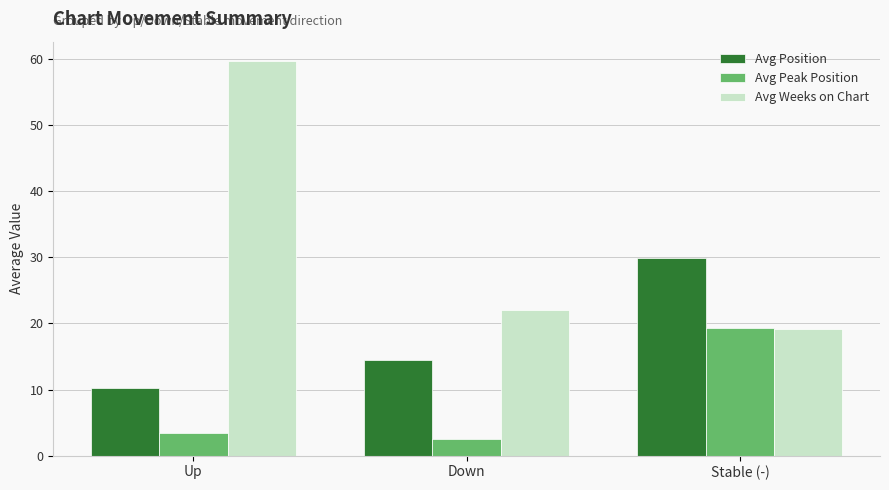

What is the maximum value for Avg Position?

29.9